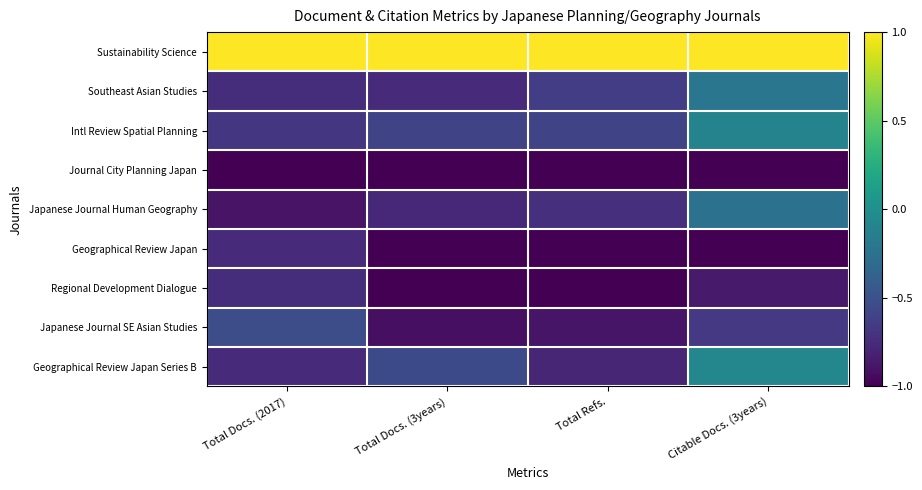

Reading left to right, what are all the values shown in this chart?

Sustainability Science: Total Docs. (2017)=1.0	Total Docs. (3years)=1.0	Total Refs.=1.0	Citable Docs. (3years)=1.0
Southeast Asian Studies: Total Docs. (2017)=-0.7	Total Docs. (3years)=-0.8	Total Refs.=-0.6	Citable Docs. (3years)=-0.2
Intl Review Spatial Planning: Total Docs. (2017)=-0.7	Total Docs. (3years)=-0.6	Total Refs.=-0.6	Citable Docs. (3years)=-0.1
Journal City Planning Japan: Total Docs. (2017)=-1.0	Total Docs. (3years)=-1.0	Total Refs.=-1.0	Citable Docs. (3years)=-1.0
Japanese Journal Human Geography: Total Docs. (2017)=-0.9	Total Docs. (3years)=-0.8	Total Refs.=-0.7	Citable Docs. (3years)=-0.2
Geographical Review Japan: Total Docs. (2017)=-0.8	Total Docs. (3years)=-1.0	Total Refs.=-1.0	Citable Docs. (3years)=-1.0
Regional Development Dialogue: Total Docs. (2017)=-0.7	Total Docs. (3years)=-1.0	Total Refs.=-1.0	Citable Docs. (3years)=-0.9
Japanese Journal SE Asian Studies: Total Docs. (2017)=-0.5	Total Docs. (3years)=-0.9	Total Refs.=-0.9	Citable Docs. (3years)=-0.7
Geographical Review Japan Series B: Total Docs. (2017)=-0.8	Total Docs. (3years)=-0.6	Total Refs.=-0.8	Citable Docs. (3years)=-0.1